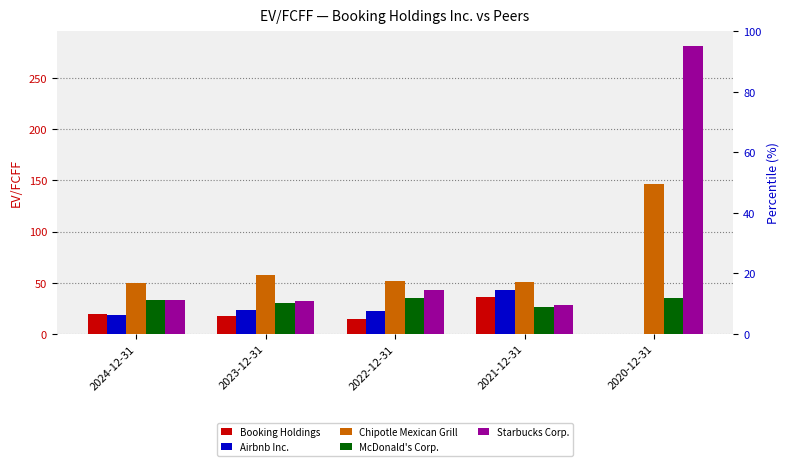

How many bars are there in each group?

5